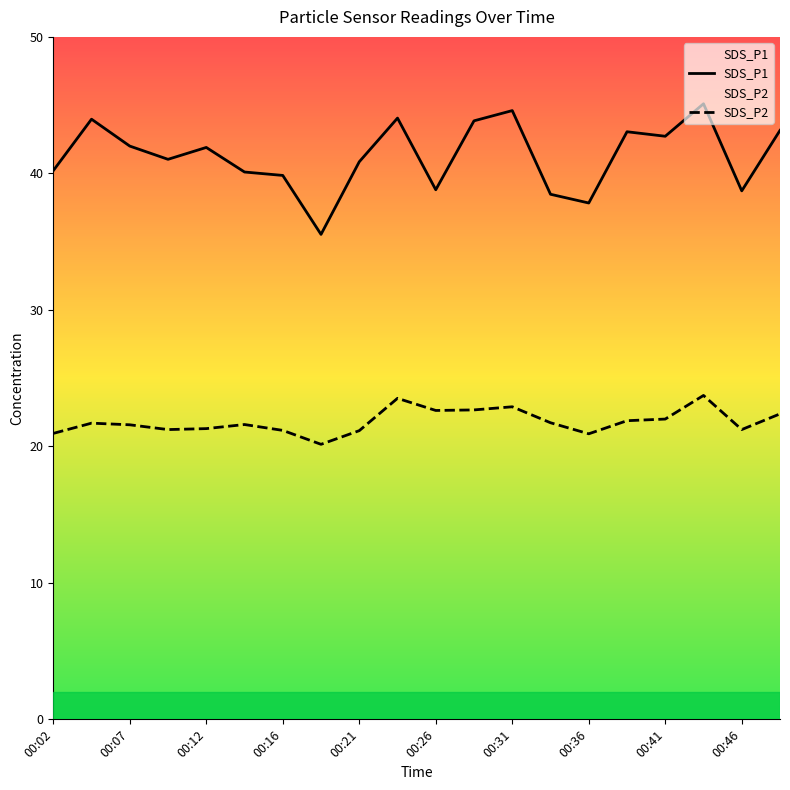

How many data points in SDS_P2 are less than 21?

3